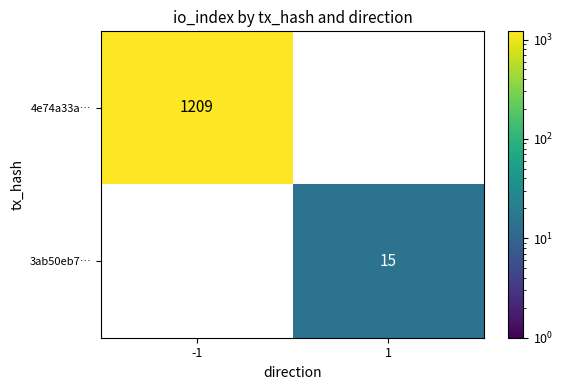

Is it true that 3ab50eb7… equals 5 at 1?

False